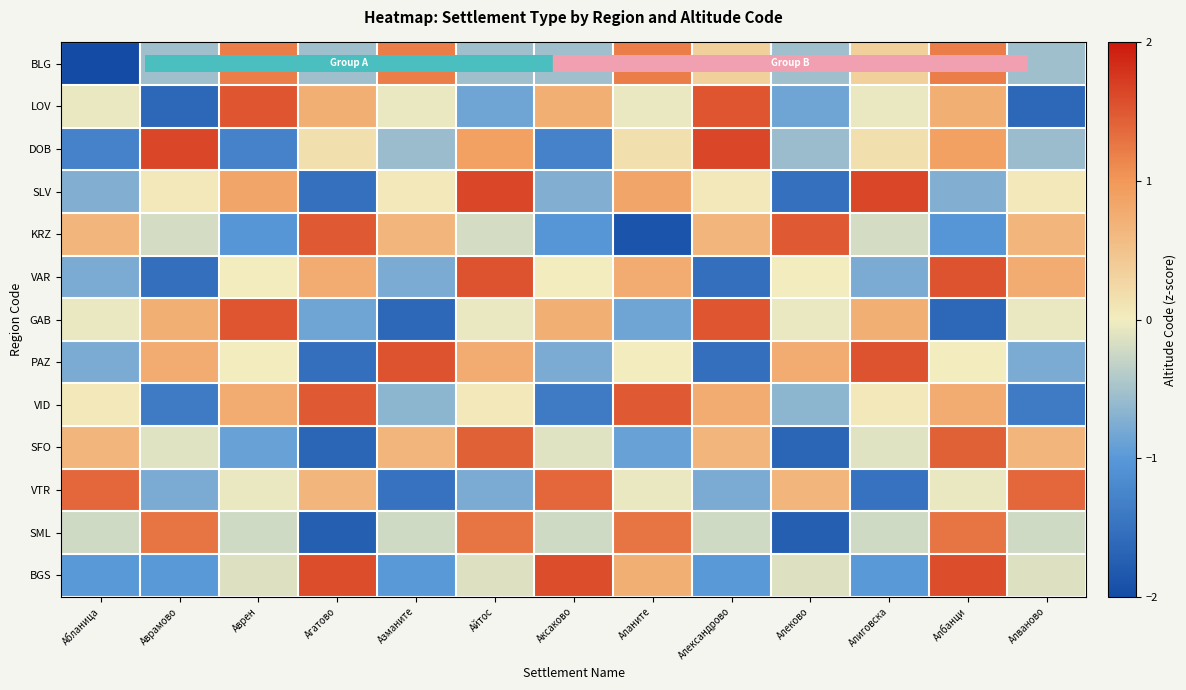

Which series has the widest spread of values?

BLG